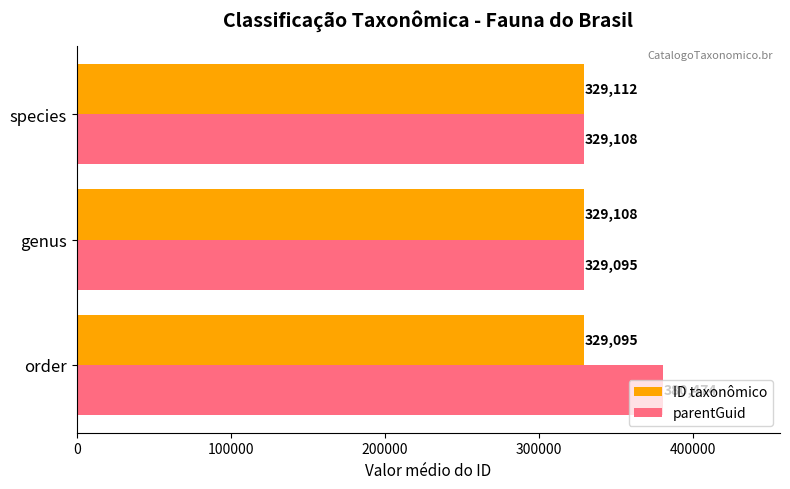

Between order and species, which series saw the biggest shift?

parentGuid